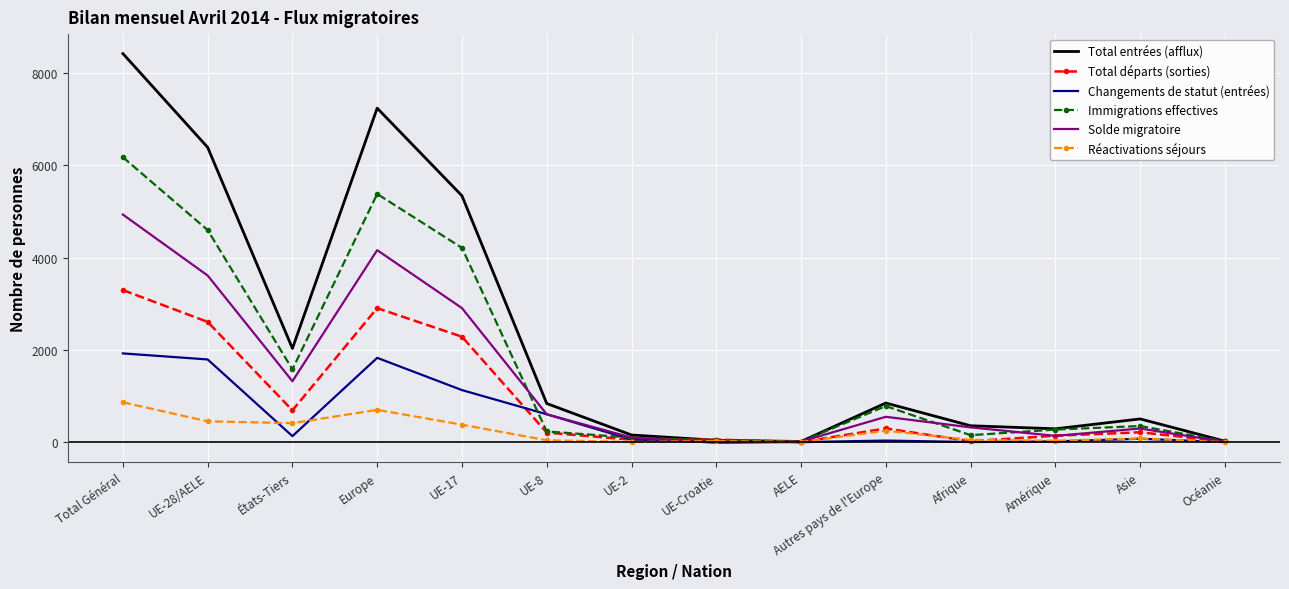

Which series has the largest total across all categories?

Total entrées (afflux)